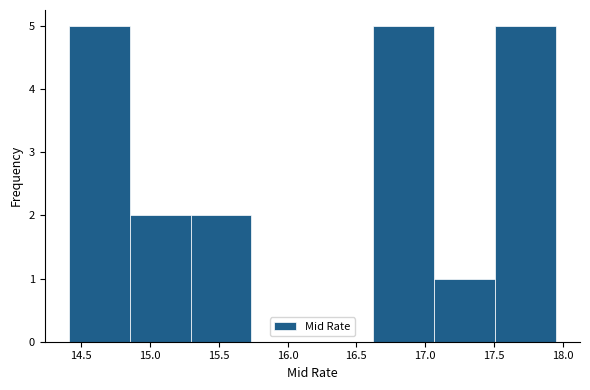

Reading left to right, list every bar in this chart as the range it spans on the x-axis followed by its height. Neither the bar edges nor the heights are printed on the chart, so give them approximately, as read against the axes.

14.40 to 14.85: 5
14.85 to 15.30: 2
15.30 to 15.75: 2
15.75 to 16.20: 0
16.20 to 16.60: 0
16.60 to 17.05: 5
17.05 to 17.50: 1
17.50 to 17.95: 5